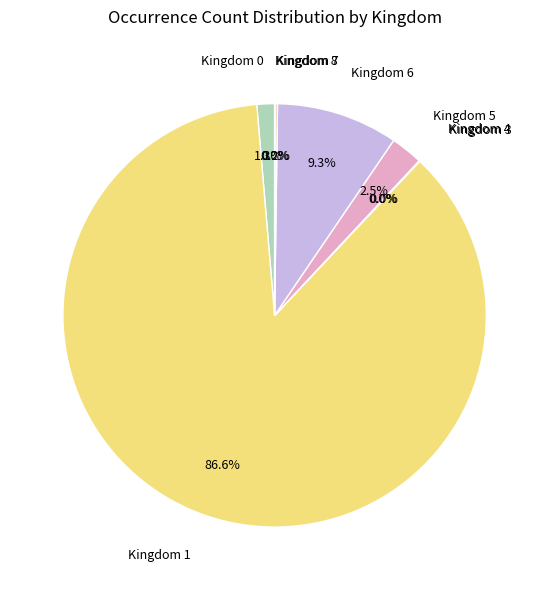

What is the total percentage of Kingdom 1 and Kingdom 0?

88.0%